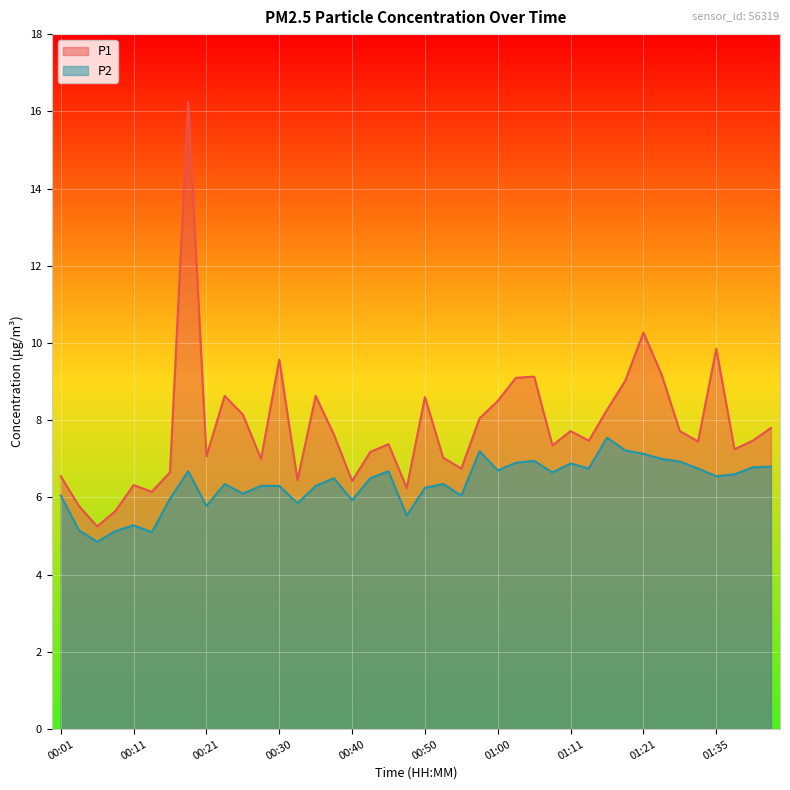

What is the difference between the P2 values at 00:23 and 00:18?

0.3